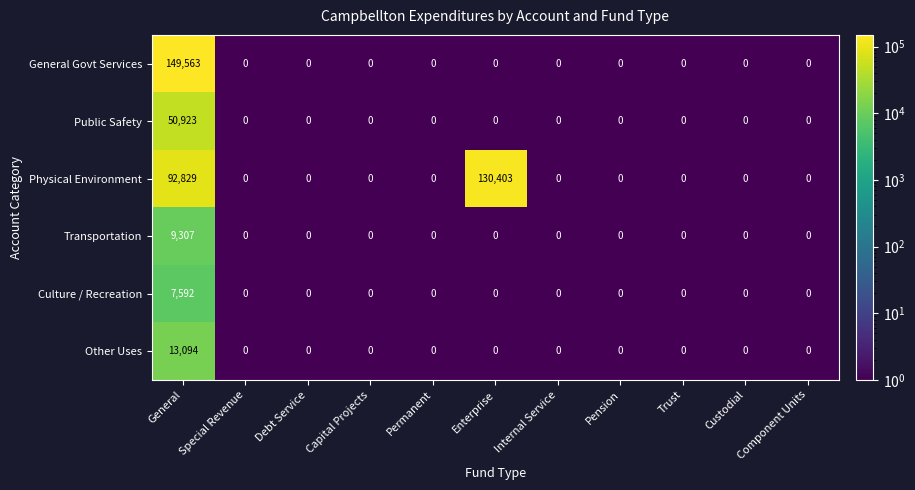

Rank the series by their maximum value, from highest to lowest.

General Govt Services, Physical Environment, Public Safety, Other Uses, Transportation, Culture / Recreation